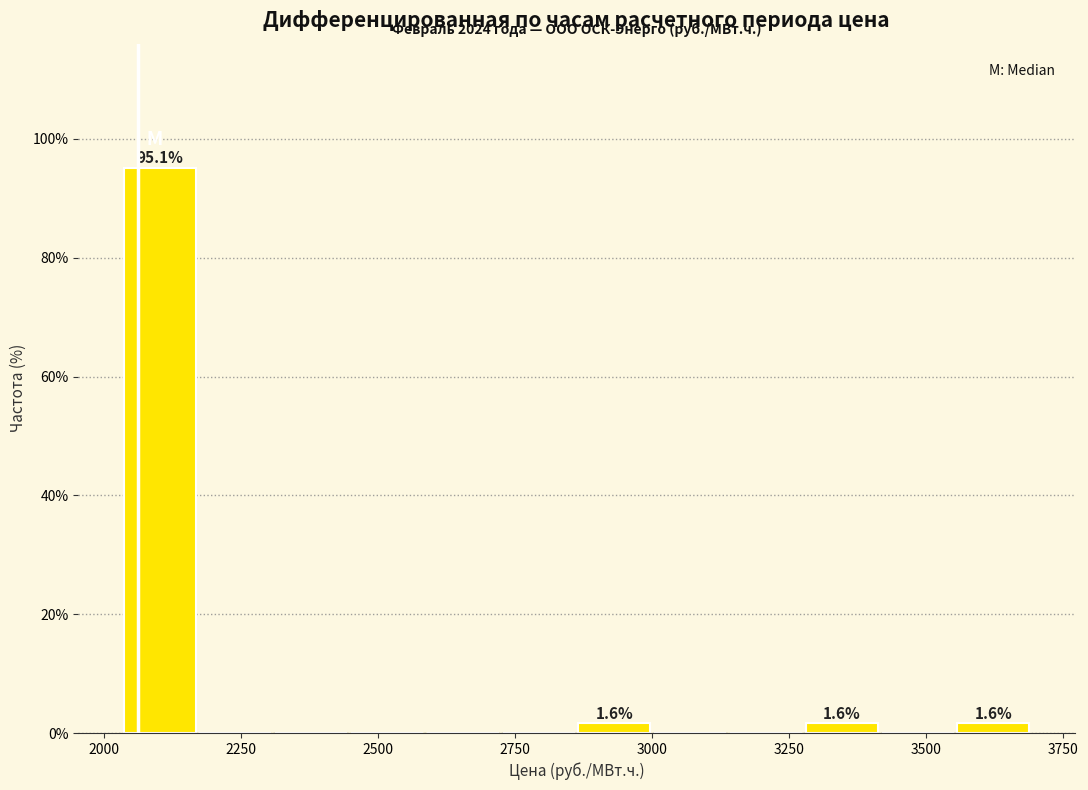

Around what value on the x-axis is the tallest bar? Give the approximate position of its centre, as read against the axis.

2100